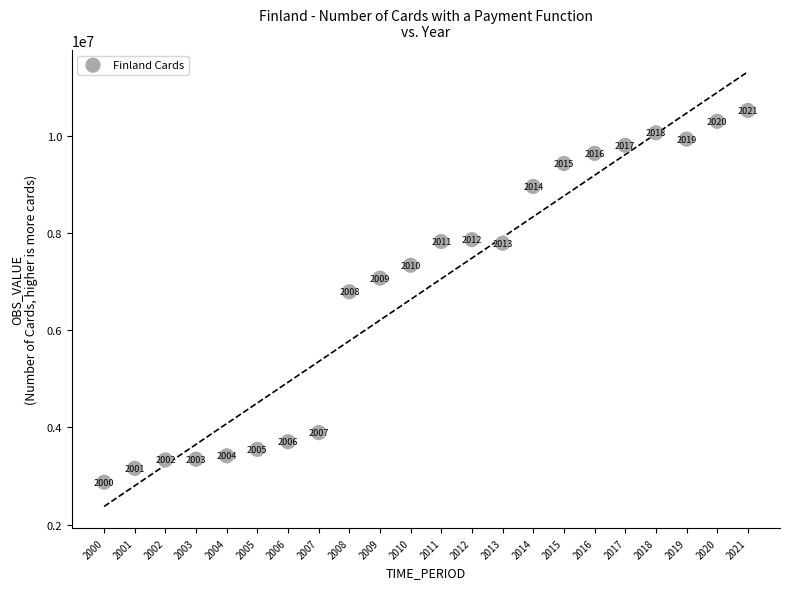

What is the range of Y values (max minus min)?

7648692